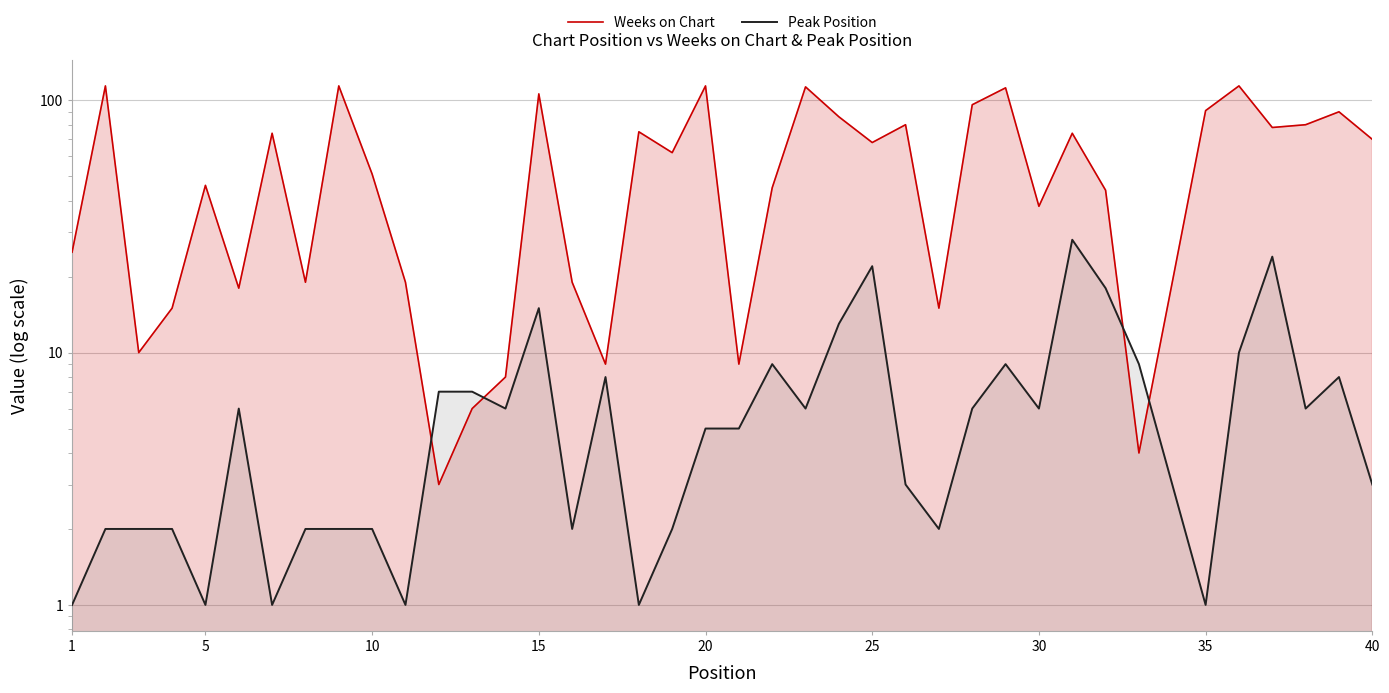

Reading right to left, transcribe all the data shown in this chart.

Weeks on Chart: 70	90	80	78	114	91	19	4	44	74	38	112	96	15	80	68	86	113	45	9	114	62	75	9	19	106	8	6	3	19	51	114	19	74	18	46	15	10	114	25
Peak Position: 3	8	6	24	10	1	3	9	18	28	6	9	6	2	3	22	13	6	9	5	5	2	1	8	2	15	6	7	7	1	2	2	2	1	6	1	2	2	2	1